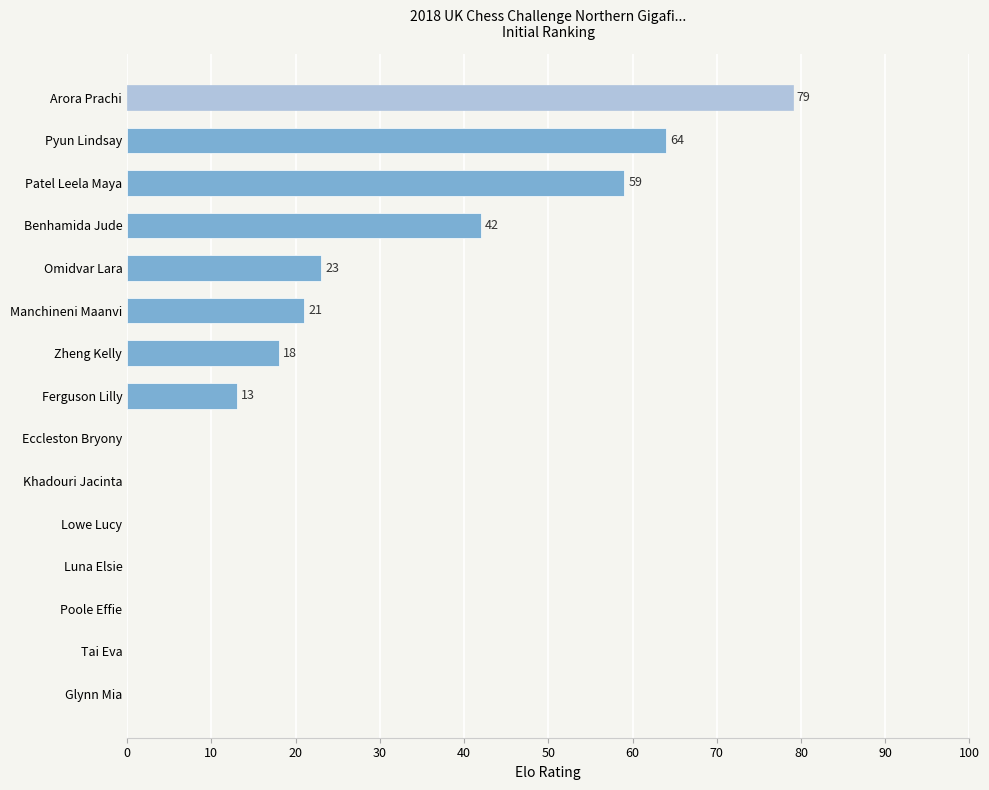

What is the sum of all values?

319